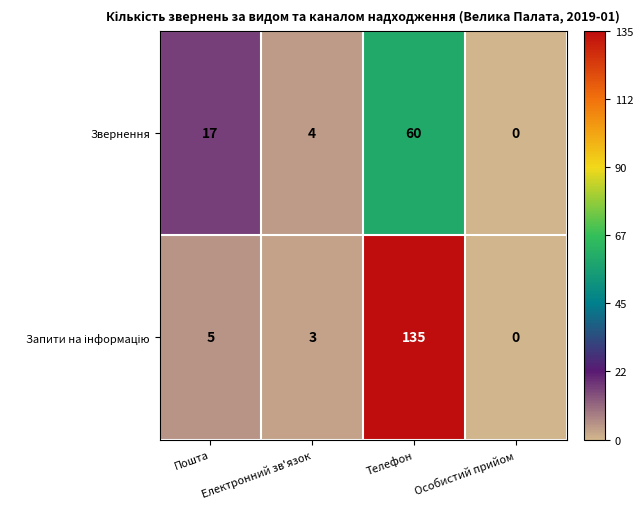

Where is Звернення nearest to the value 30?

Пошта